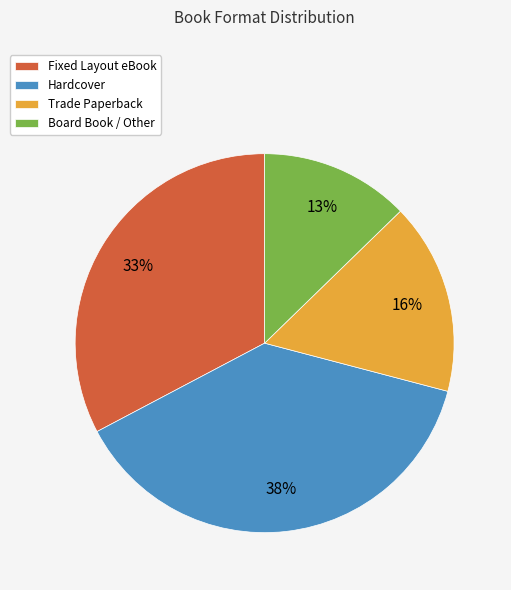

Does Fixed Layout eBook represent more than half of the total?

No